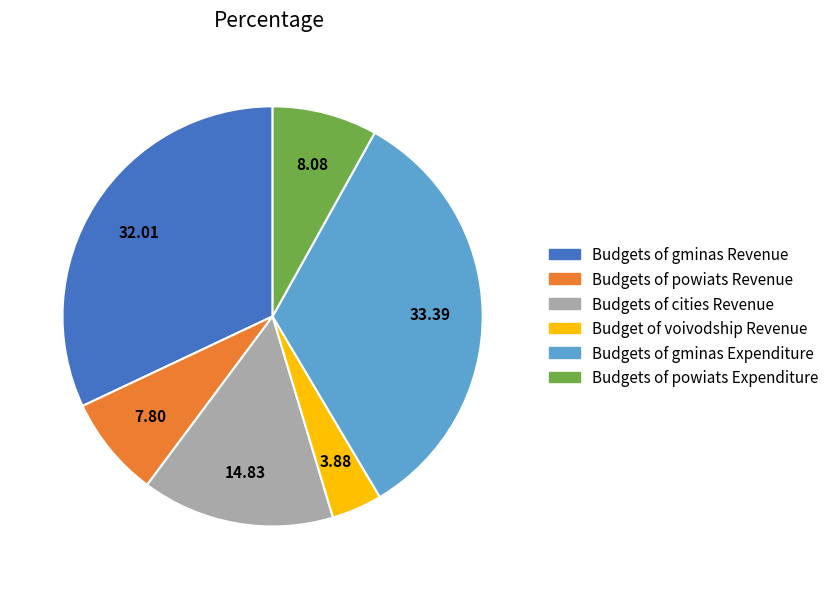

Is there a majority slice in this chart?

No